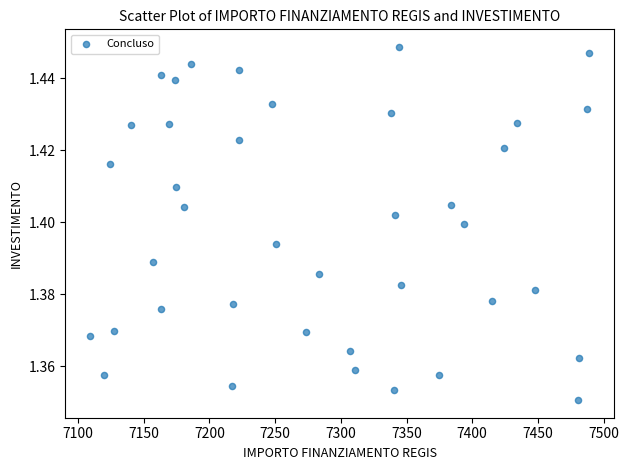

What is the range of X values (max minus min)?

379.7